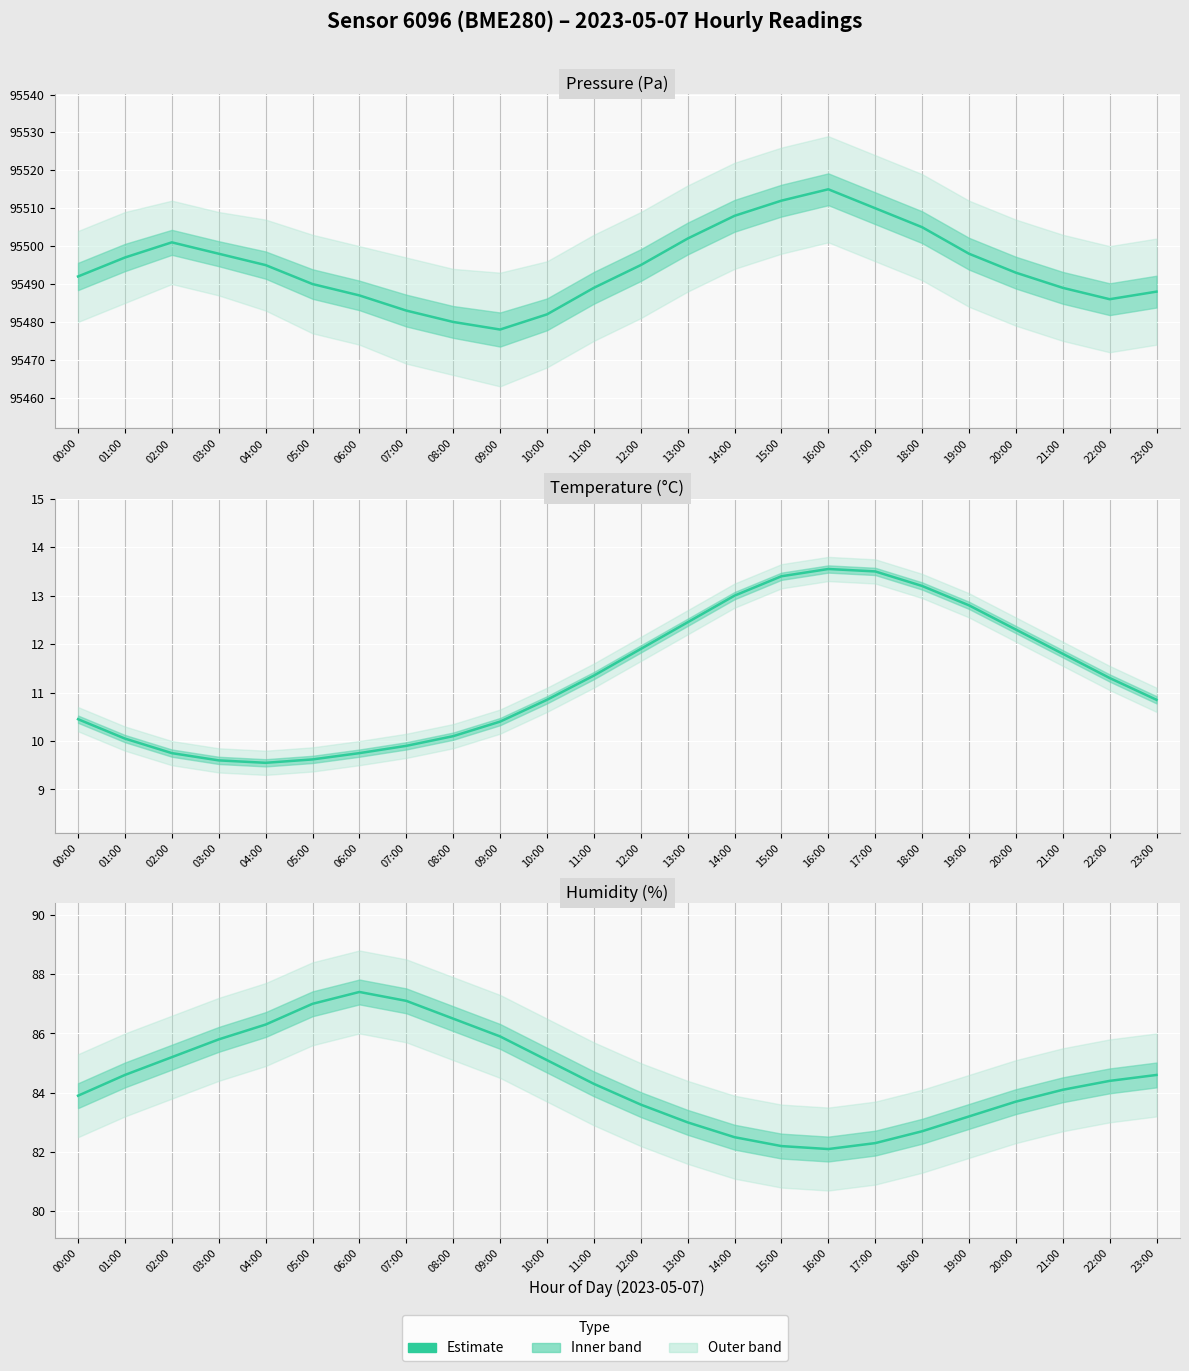

Which has a higher value, 06:00 or 03:00?

06:00